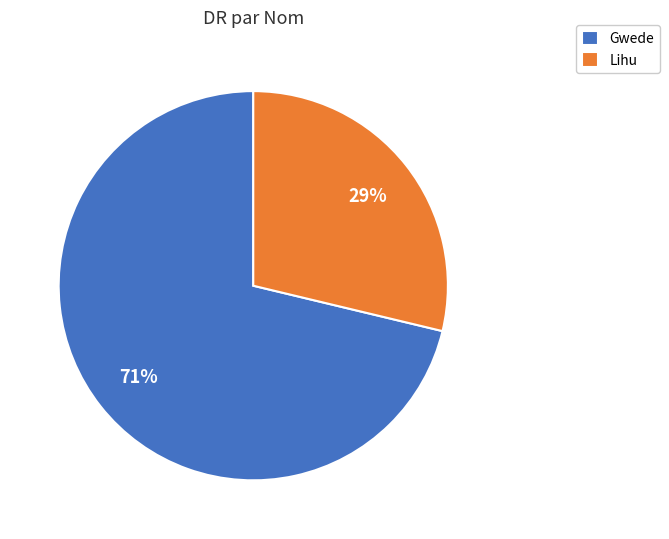

What percentage is the Gwede slice, to the nearest percent?

71%